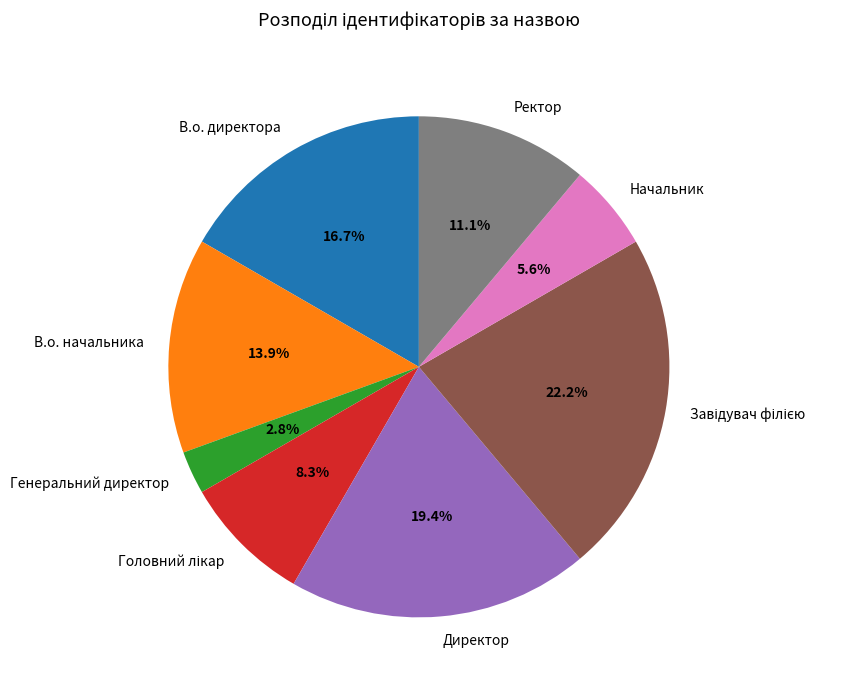

What percentage is the Начальник slice, to the nearest percent?

6%